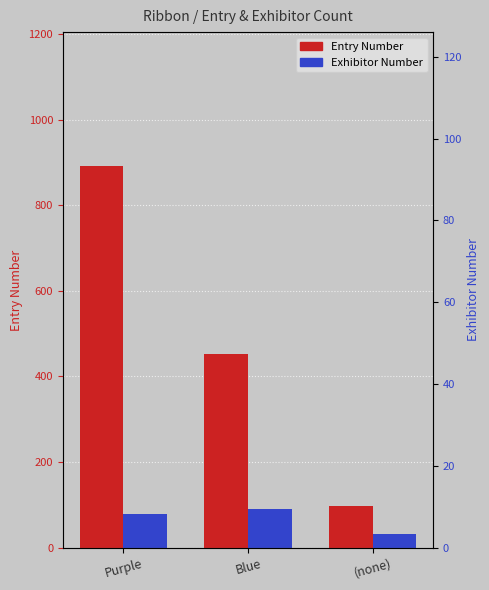

What is the spread (max minus min) of values at (none)?

65